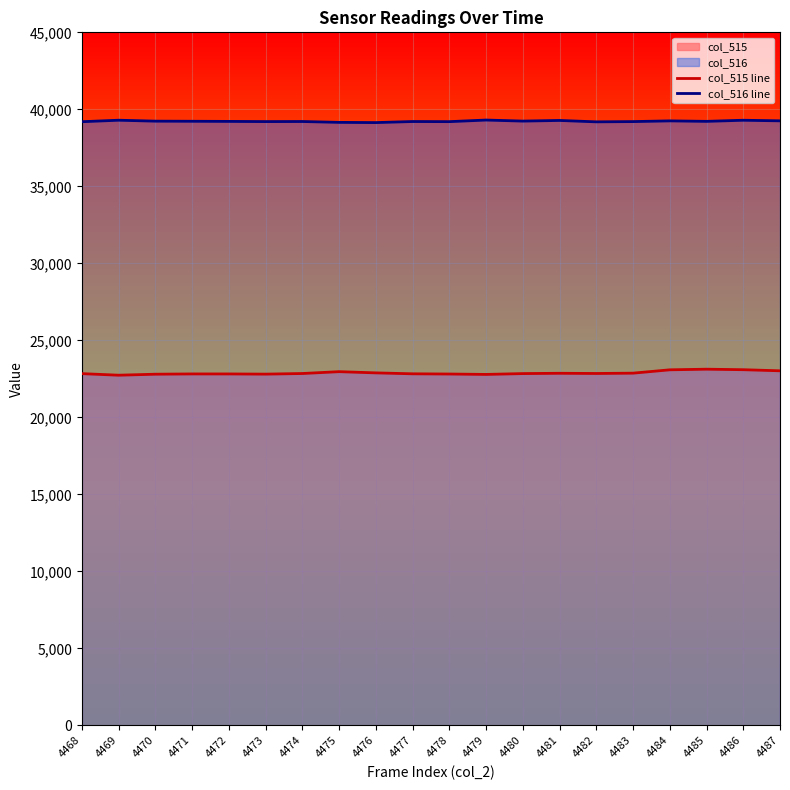

List the labels in order of col_516 line value, smallest first.

4476, 4475, 4482, 4468, 4478, 4473, 4483, 4477, 4474, 4472, 4485, 4471, 4470, 4480, 4484, 4487, 4481, 4486, 4469, 4479